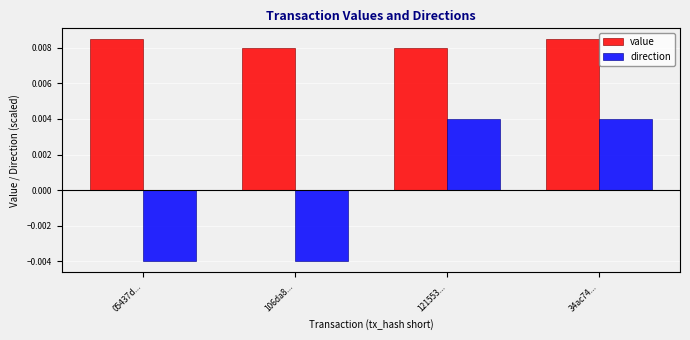

What is the label of the 3rd bar from the right?

106da8...